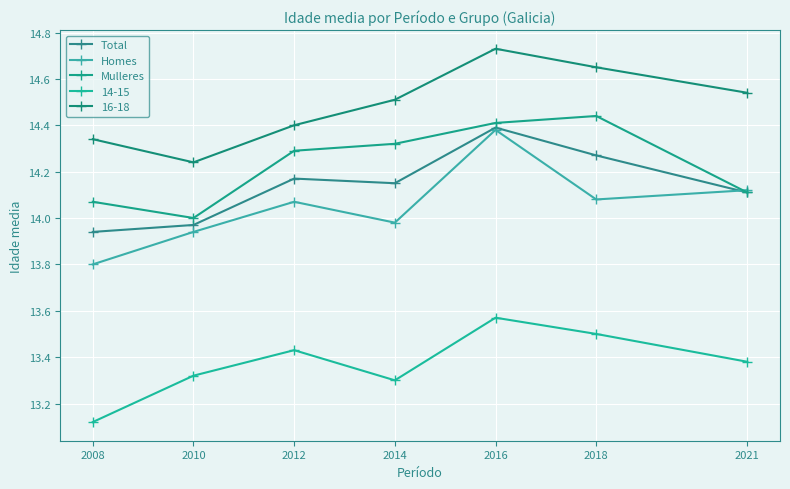

What is the sum of the Mulleres values at 2018 and 2008?

28.5